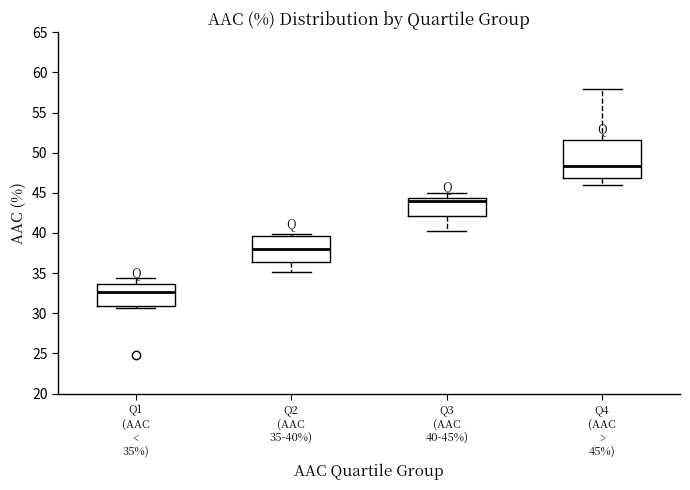

Reading left to right, transcribe this box plot: for each box, give where its median line is, the range the box spans, and where its two whiskers end, as read against the y-axis. The values are not printed on the chart, so give them approximately, as read against the axis.

Q1 (AAC < 35%): median 32.5, box 31.0 to 33.5, whiskers 30.5 to 34.5
Q2 (AAC 35-40%): median 38.0, box 36.5 to 39.5, whiskers 35.0 to 40.0
Q3 (AAC 40-45%): median 44.0, box 42.0 to 44.5, whiskers 40.5 to 45.0
Q4 (AAC > 45%): median 48.5, box 47.0 to 51.5, whiskers 46.0 to 58.0